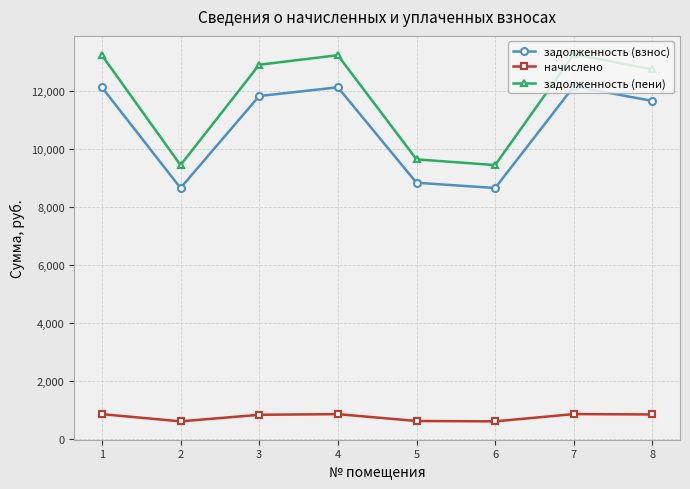

What is the difference between the highest and lowest values at 3?

12054.4